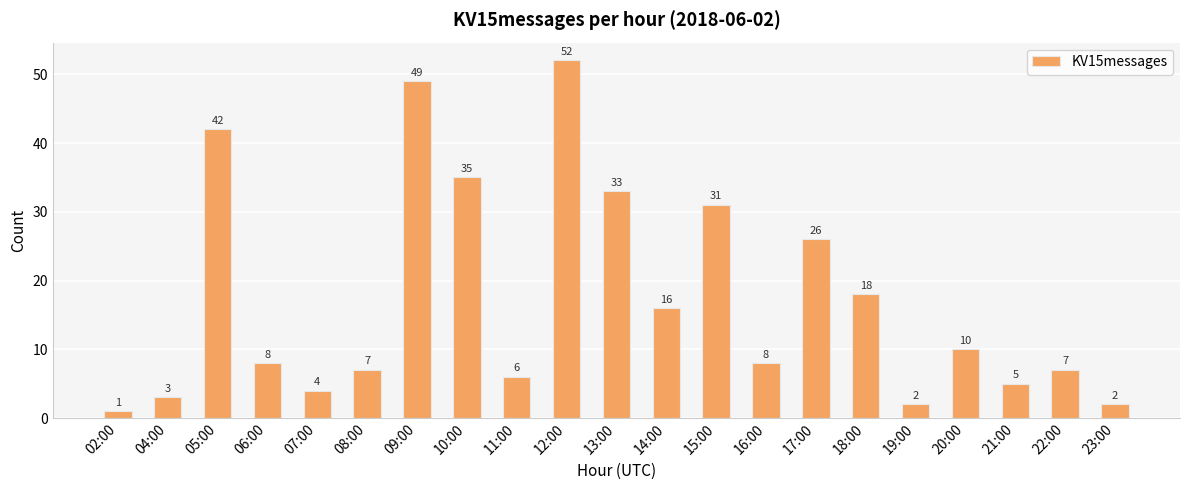

The chart shows a value of 49 at 09:00. True or false?

True